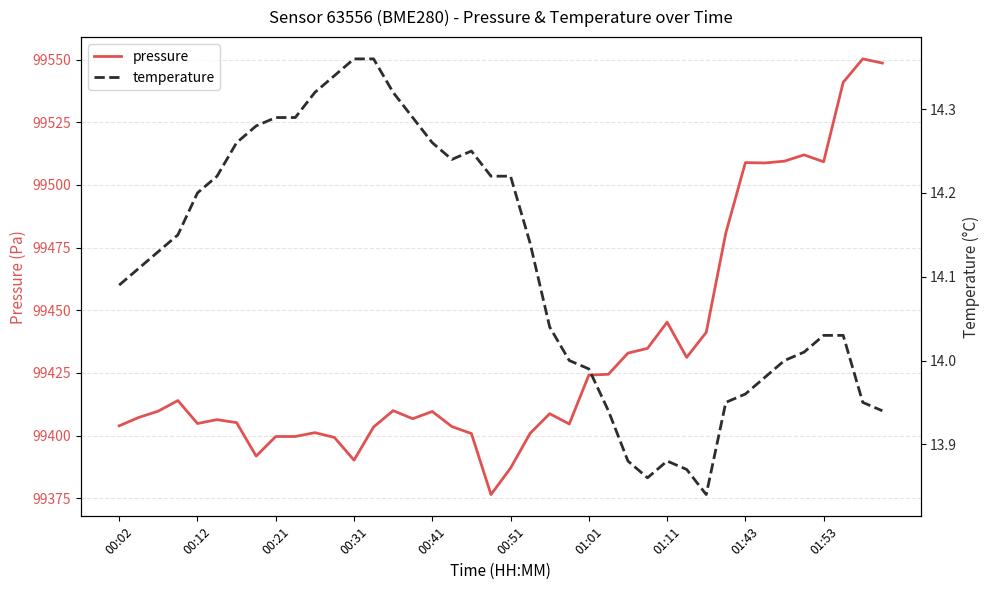

The value of temperature at 26 is 13.9. True or false?

True